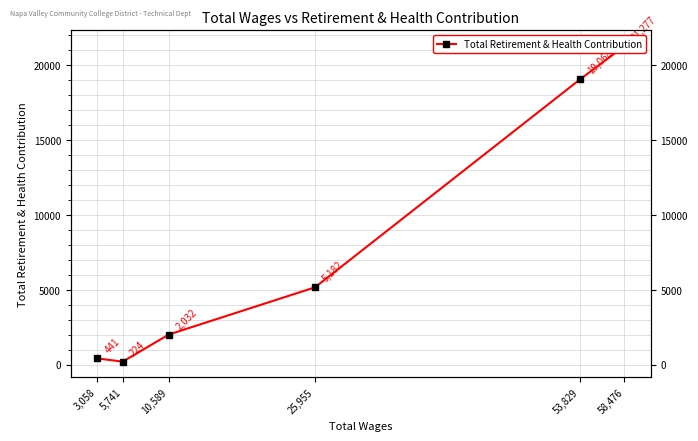

The value at 53,829 is 19068. True or false?

True